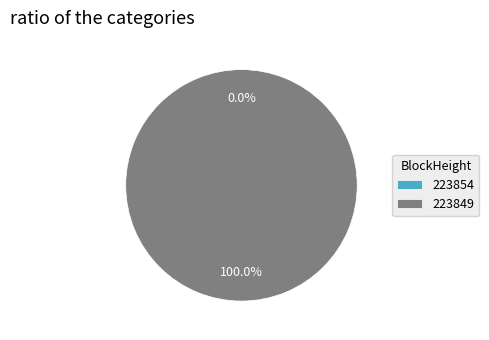

Does 223854 account for over 50% of the chart?

No